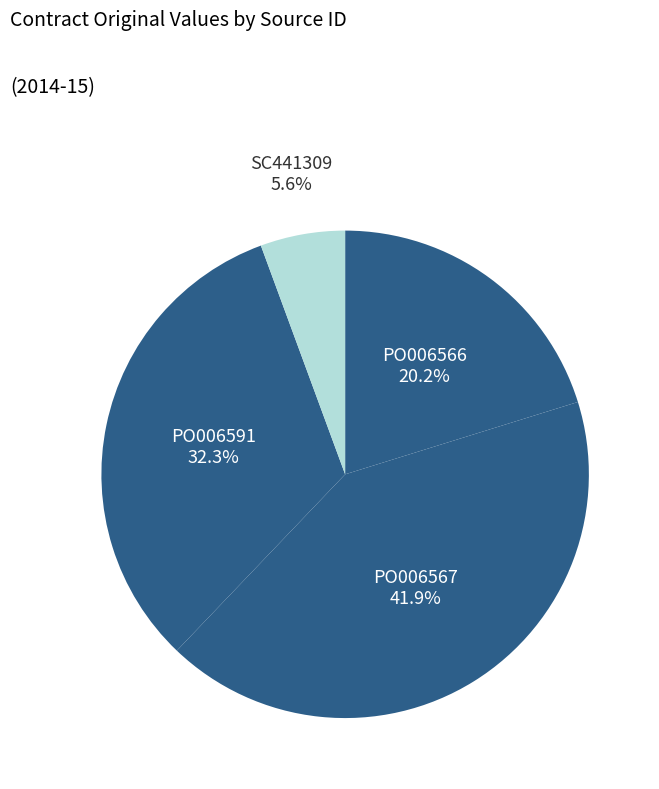

Rank the categories by value from lowest to highest.

SC441309, PO006566, PO006591, PO006567